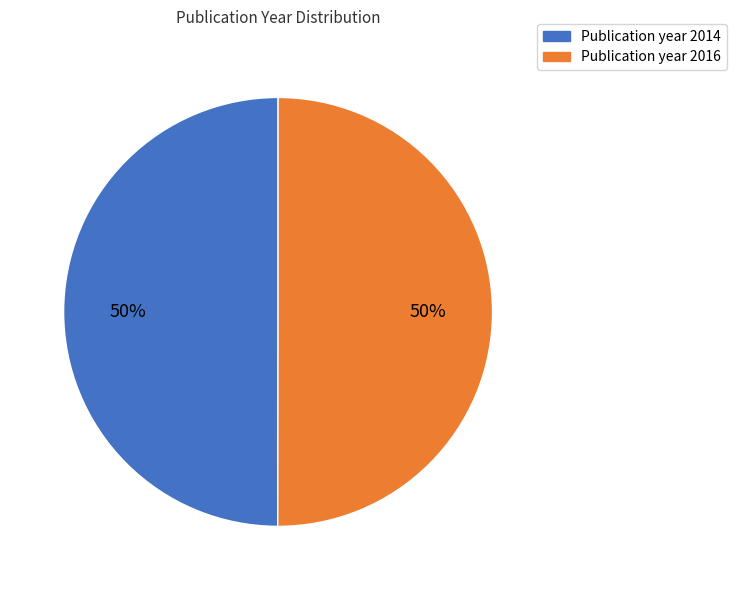

To the nearest percent, what is the average slice percentage?

50%